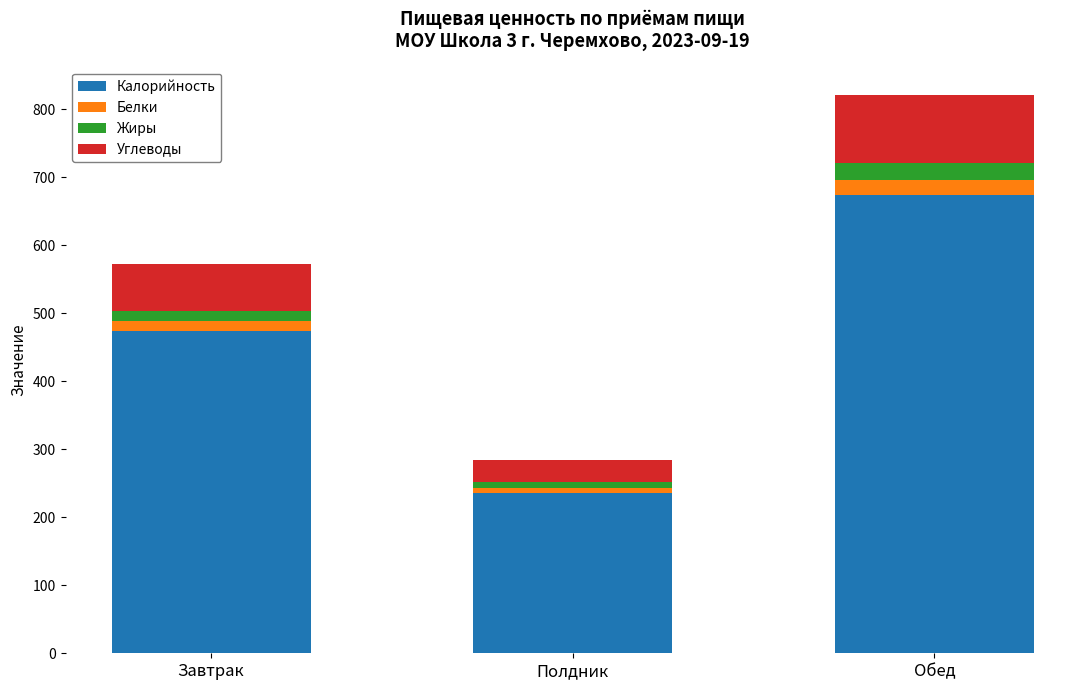

At which label does Калорийность reach its peak?

Обед